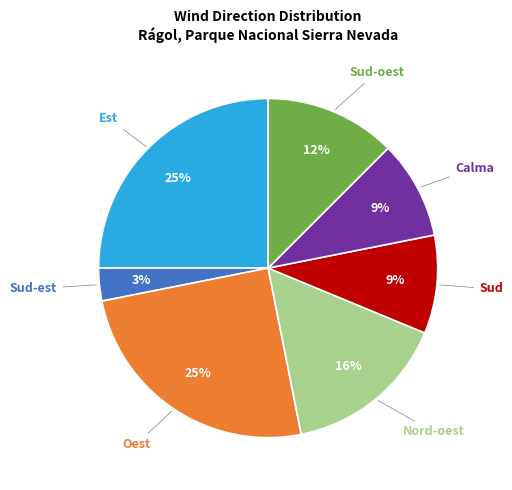

To the nearest percent, what is the average slice percentage?

14%